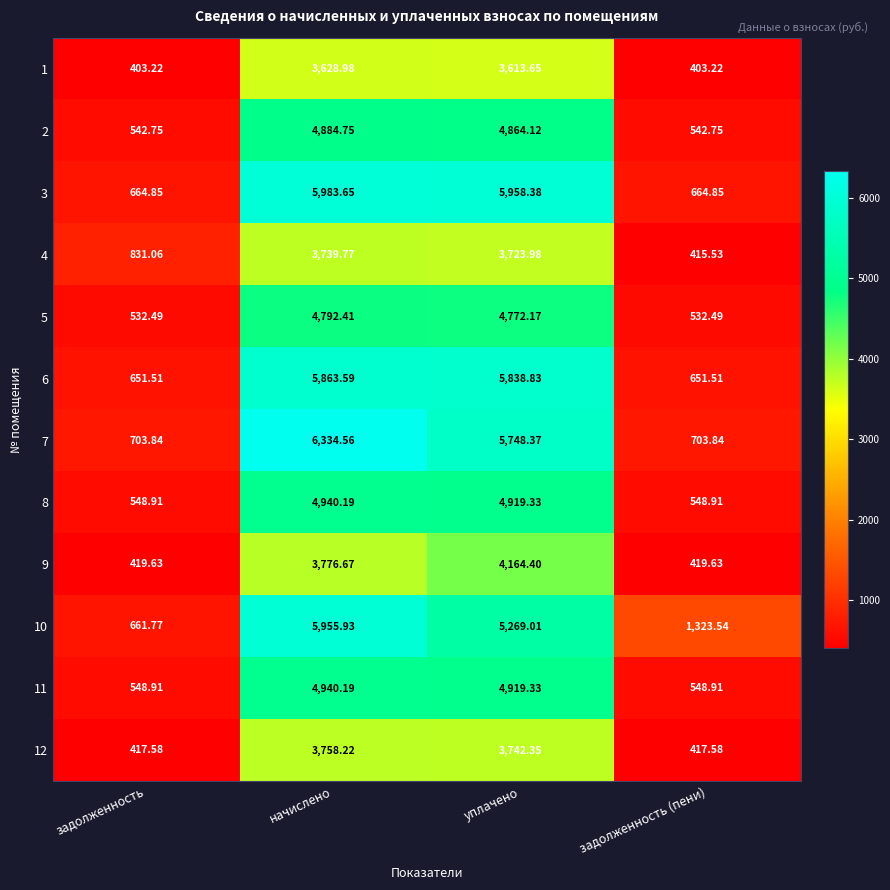

Where is 9 nearest to the value 2292?

начислено